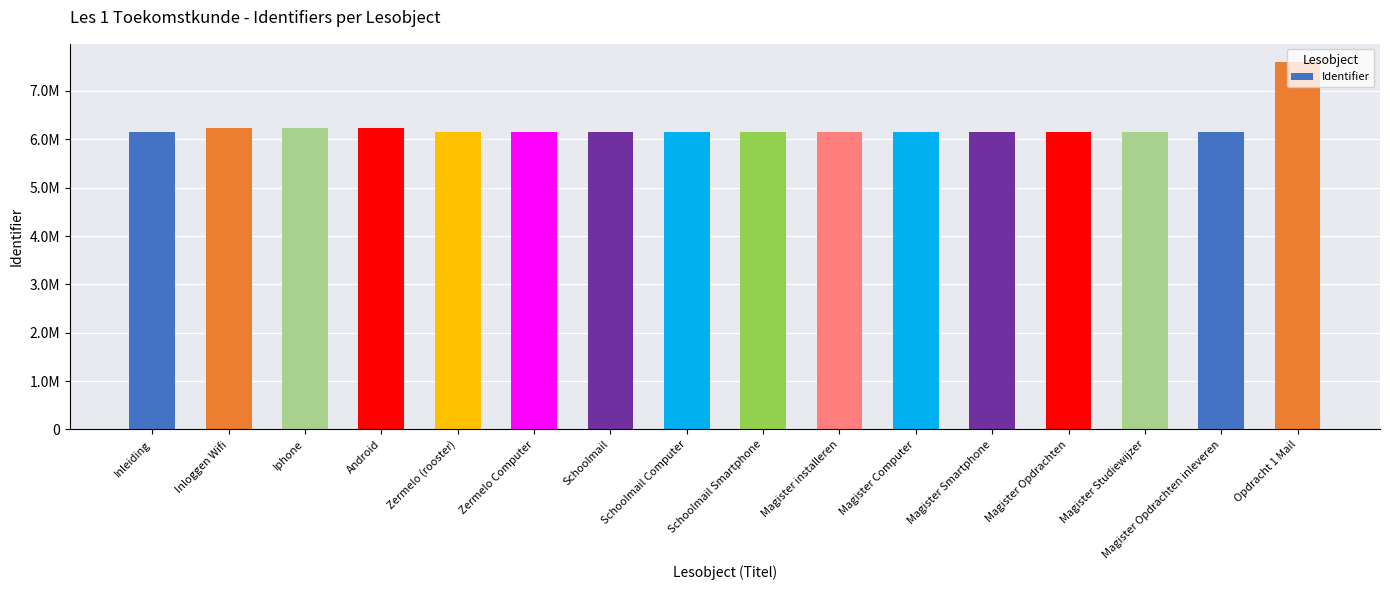

Are the bars horizontal?

No